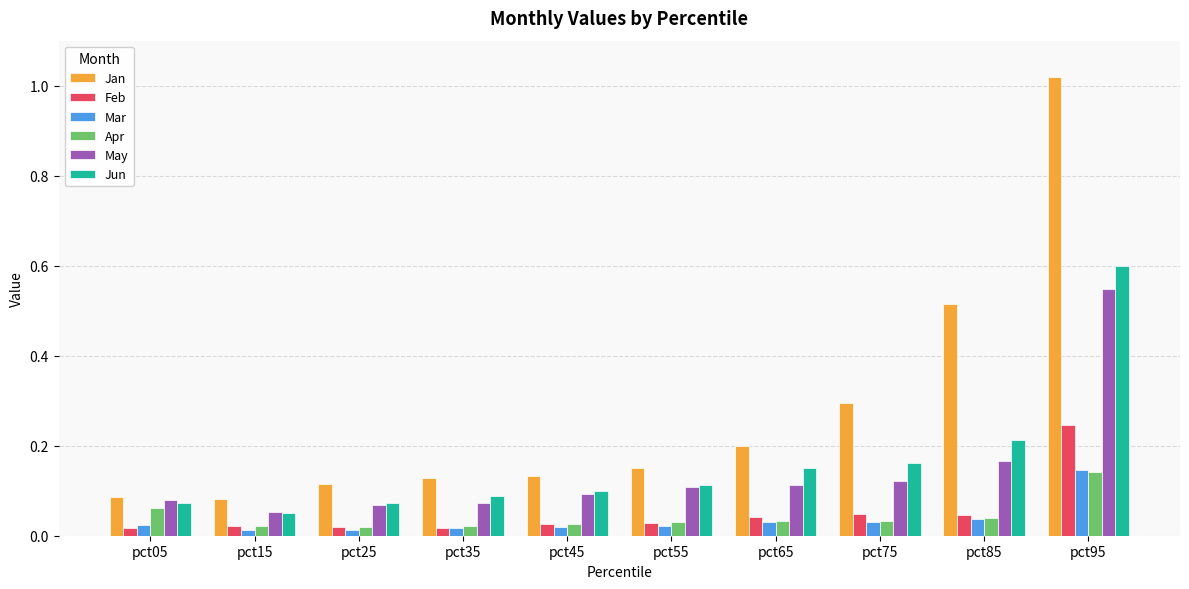

At which category does the chart reach its peak across all series?

pct95